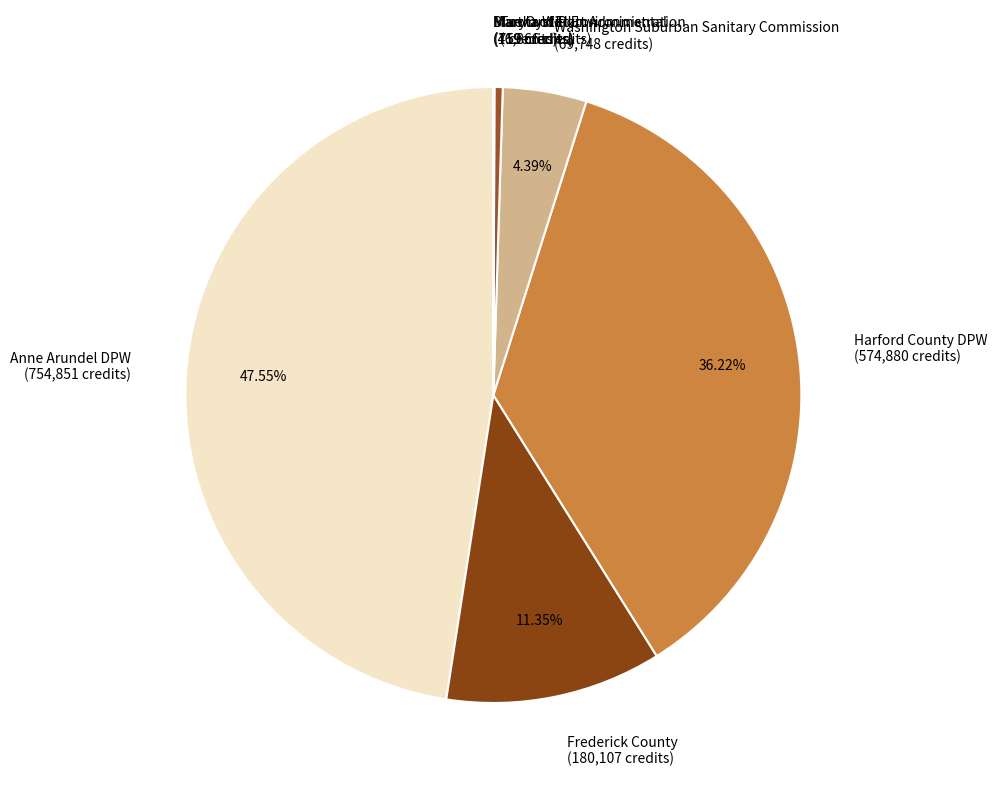

Is it true that Town of Elkton is 9% of the pie?

False